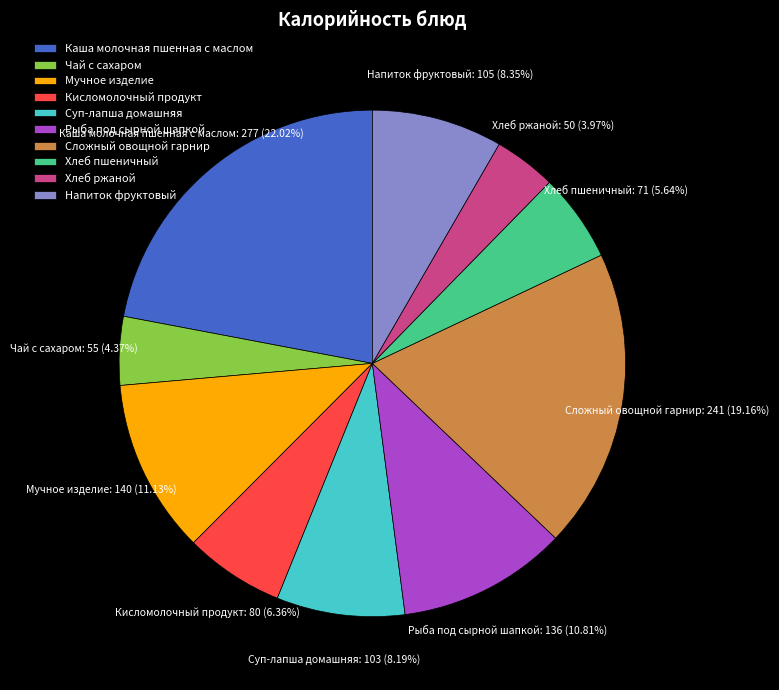

Which slice is the largest?

Каша молочная пшенная с маслом